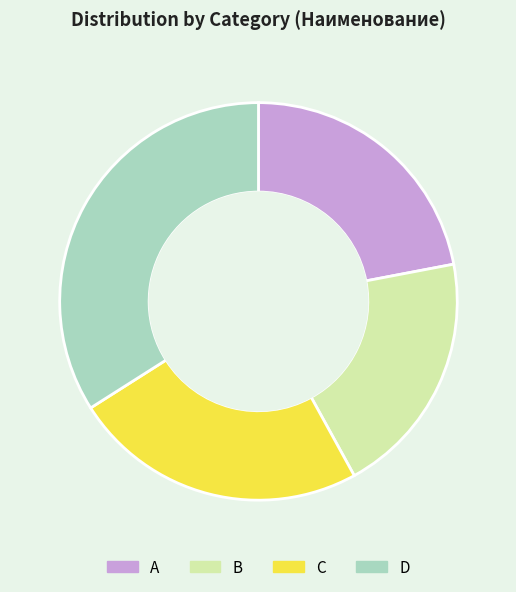

Which slice is the largest?

D